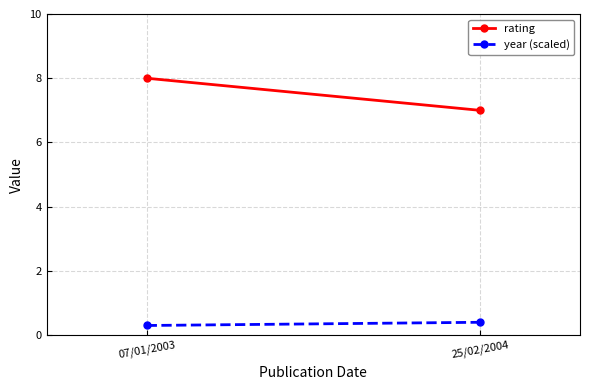

Reading left to right, extract all data points from this chart.

rating: 8.0	7.0
year (scaled): 0.3	0.4